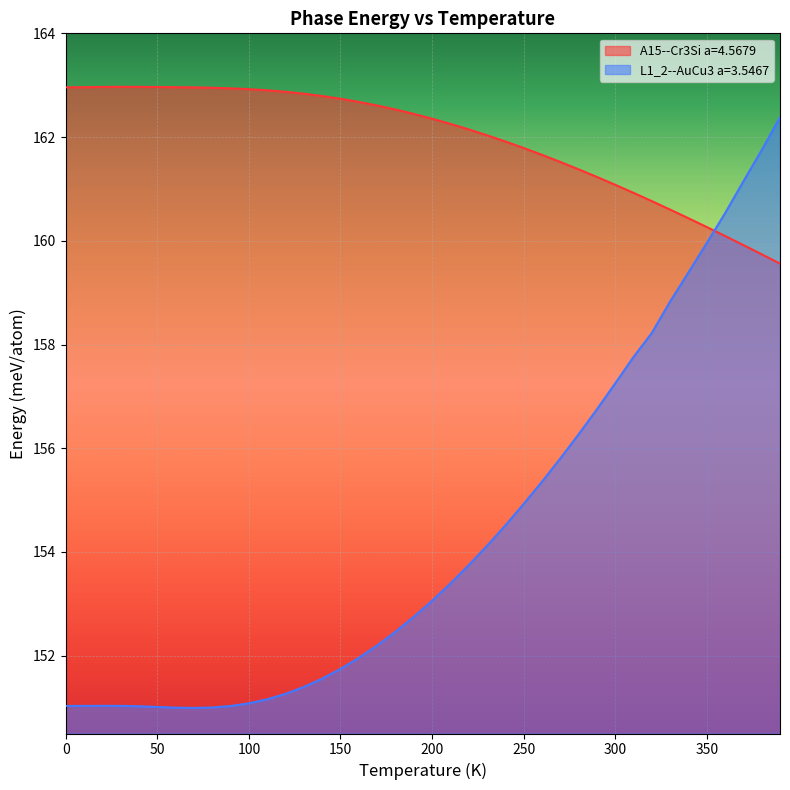

True or false: A15--Cr3Si a=4.5679 has a value of 288.5 at 0.

False